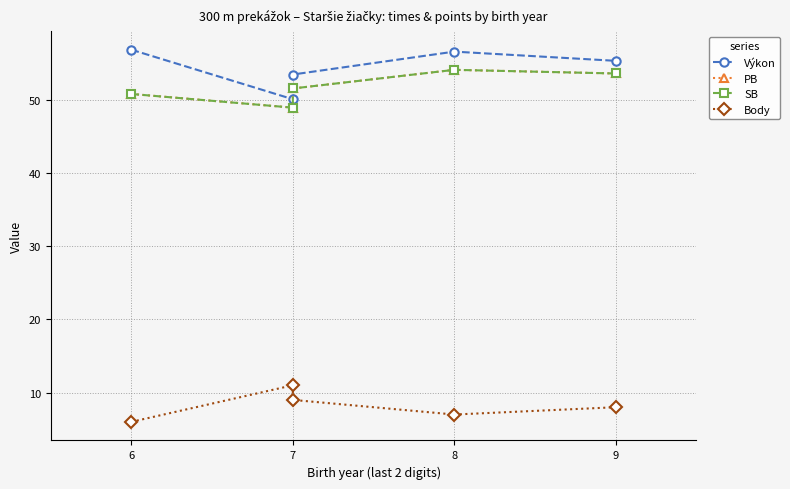

Which series has the largest range (max minus min)?

Výkon